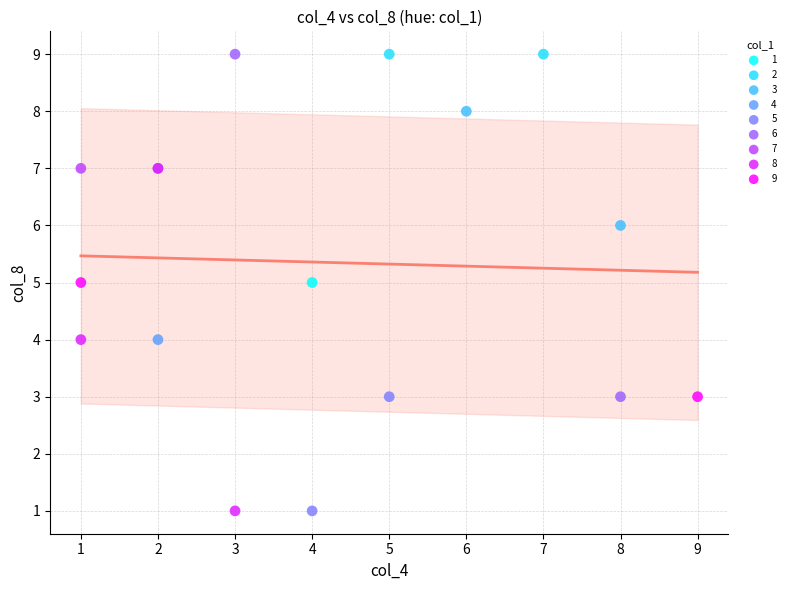

What are all the series names shown in the legend?

1, 2, 3, 4, 5, 6, 7, 8, 9